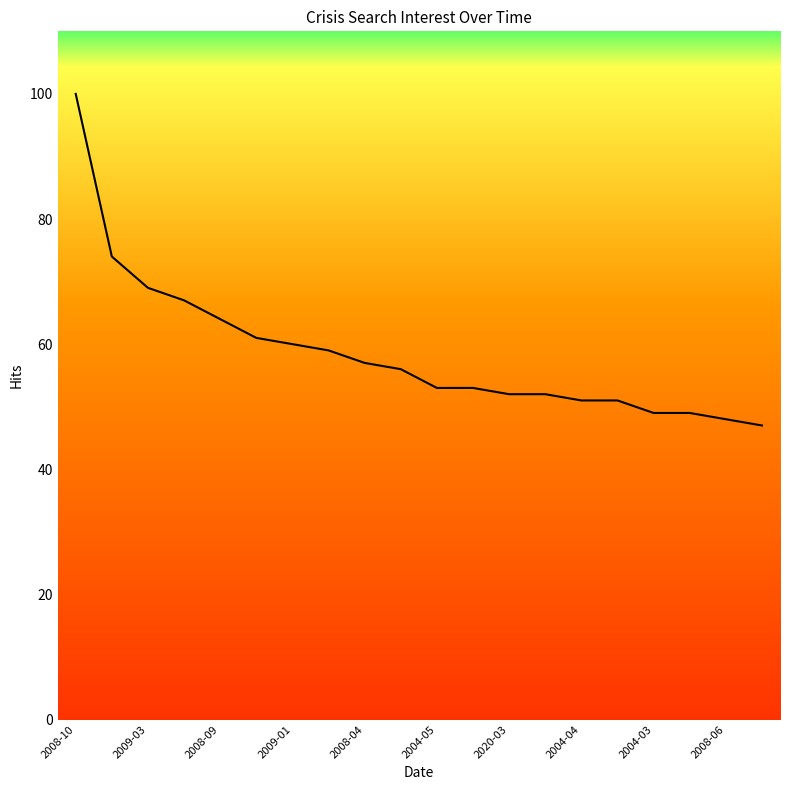

What is the smallest value displayed?

47